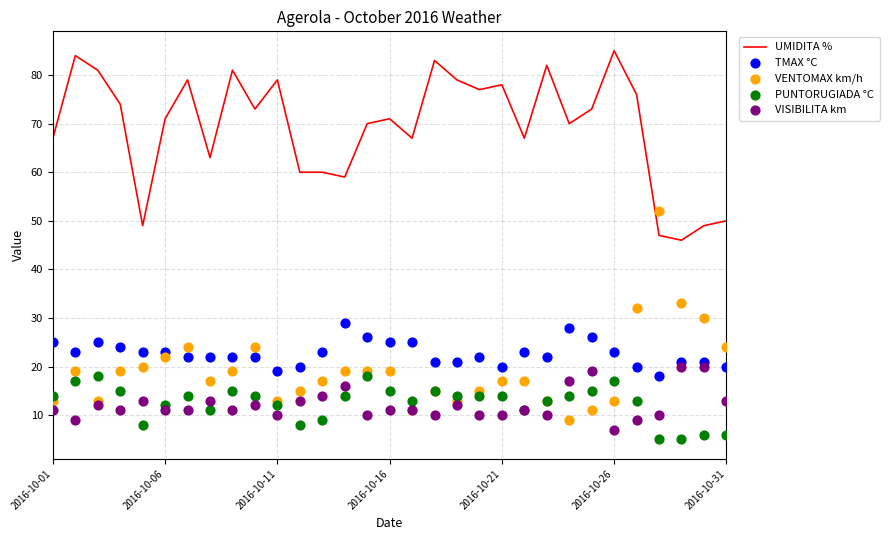

At how many categories does at least one series exceed 15?

31